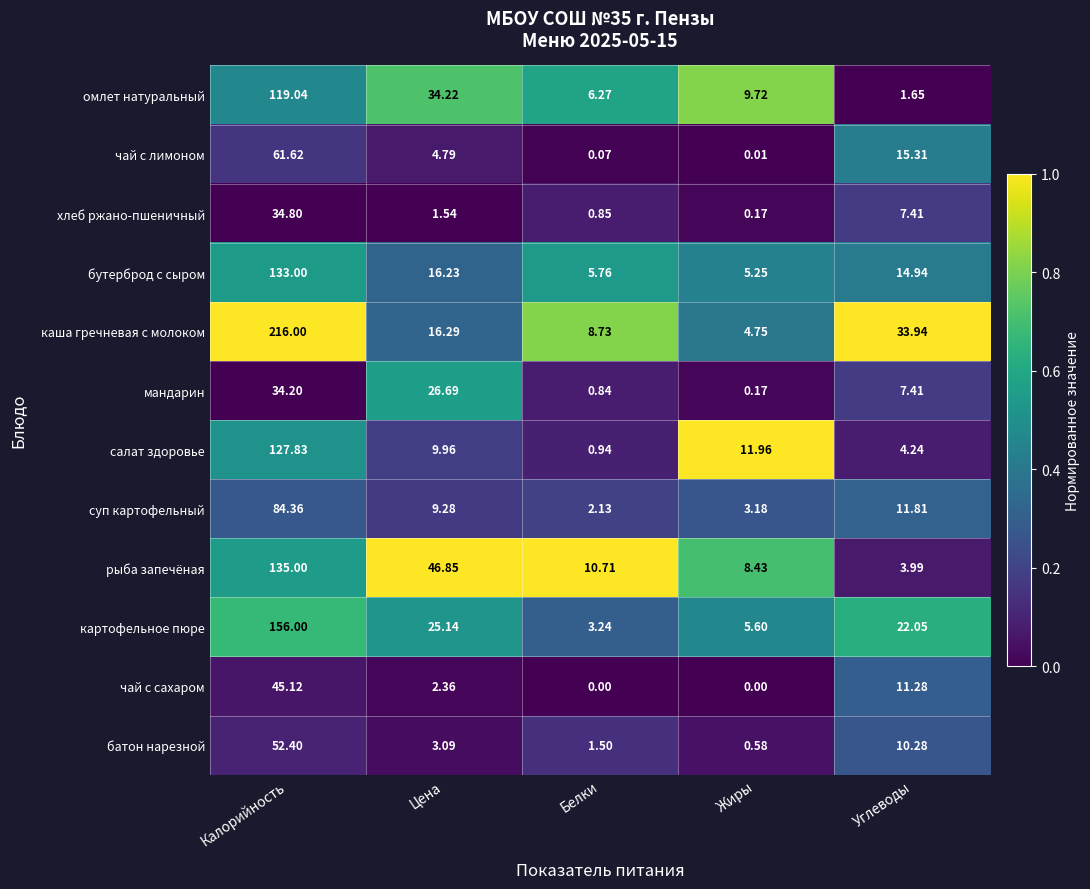

At which category does the chart reach its peak across all series?

Калорийность